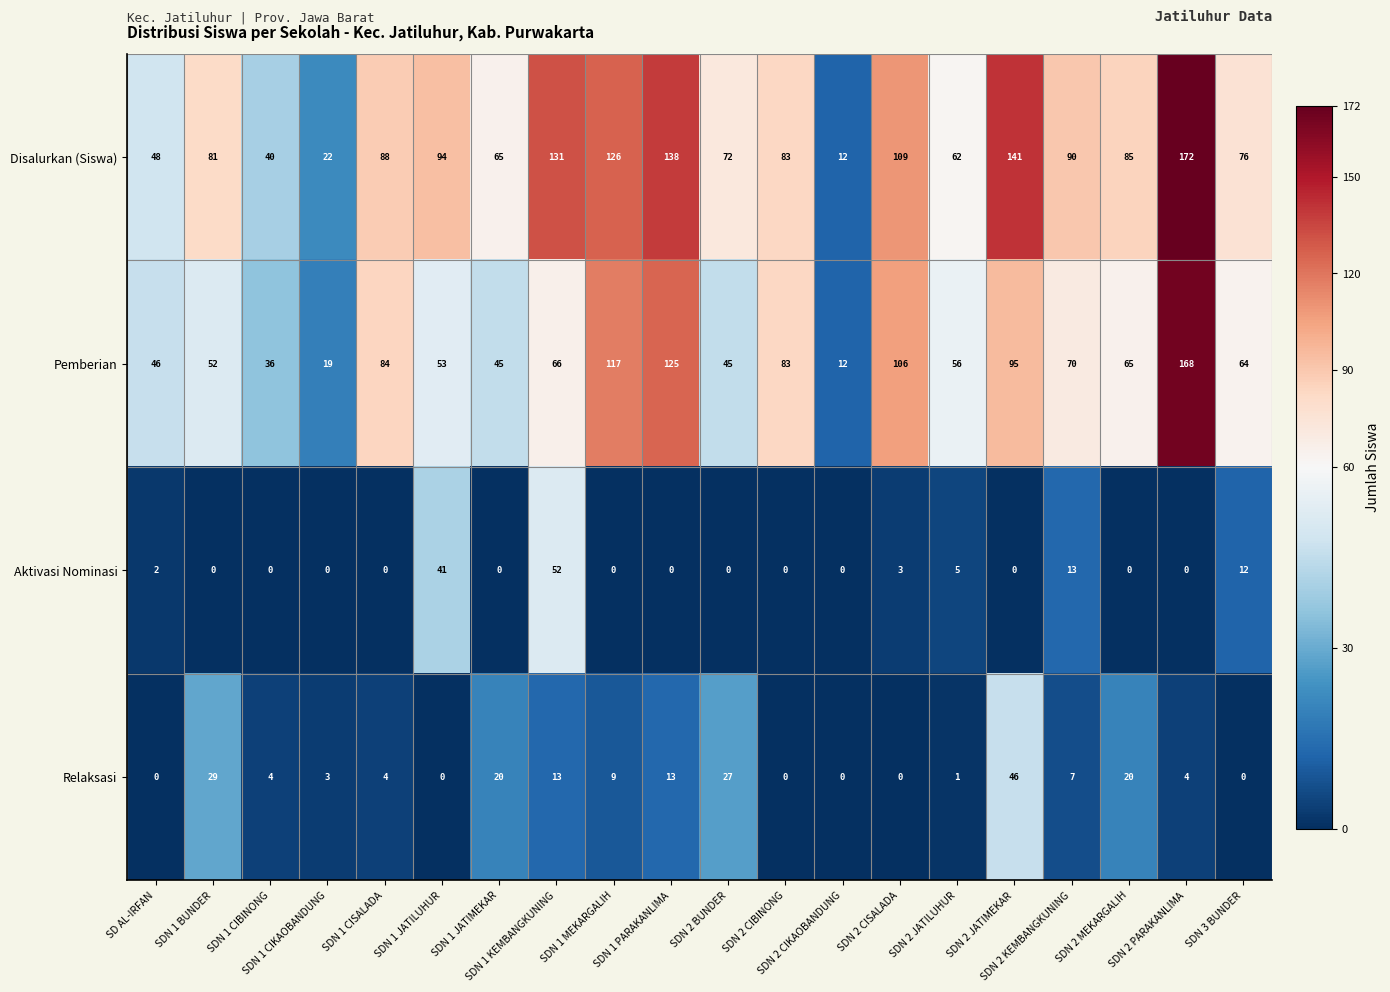

Count the number of data series in this chart.

4